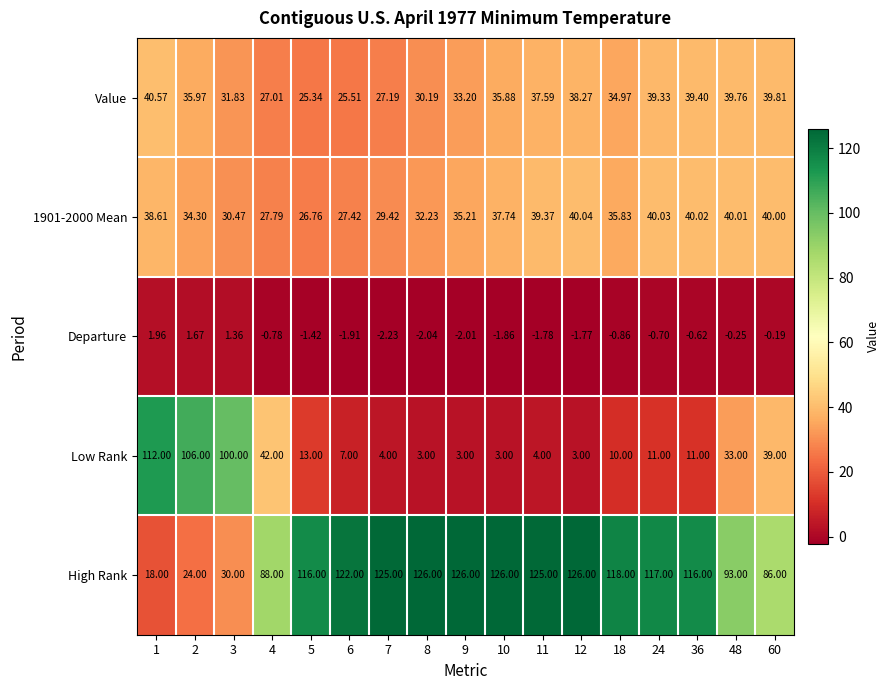

At 12, list the series in order from largest to smallest.

High Rank, 1901-2000 Mean, Value, Low Rank, Departure